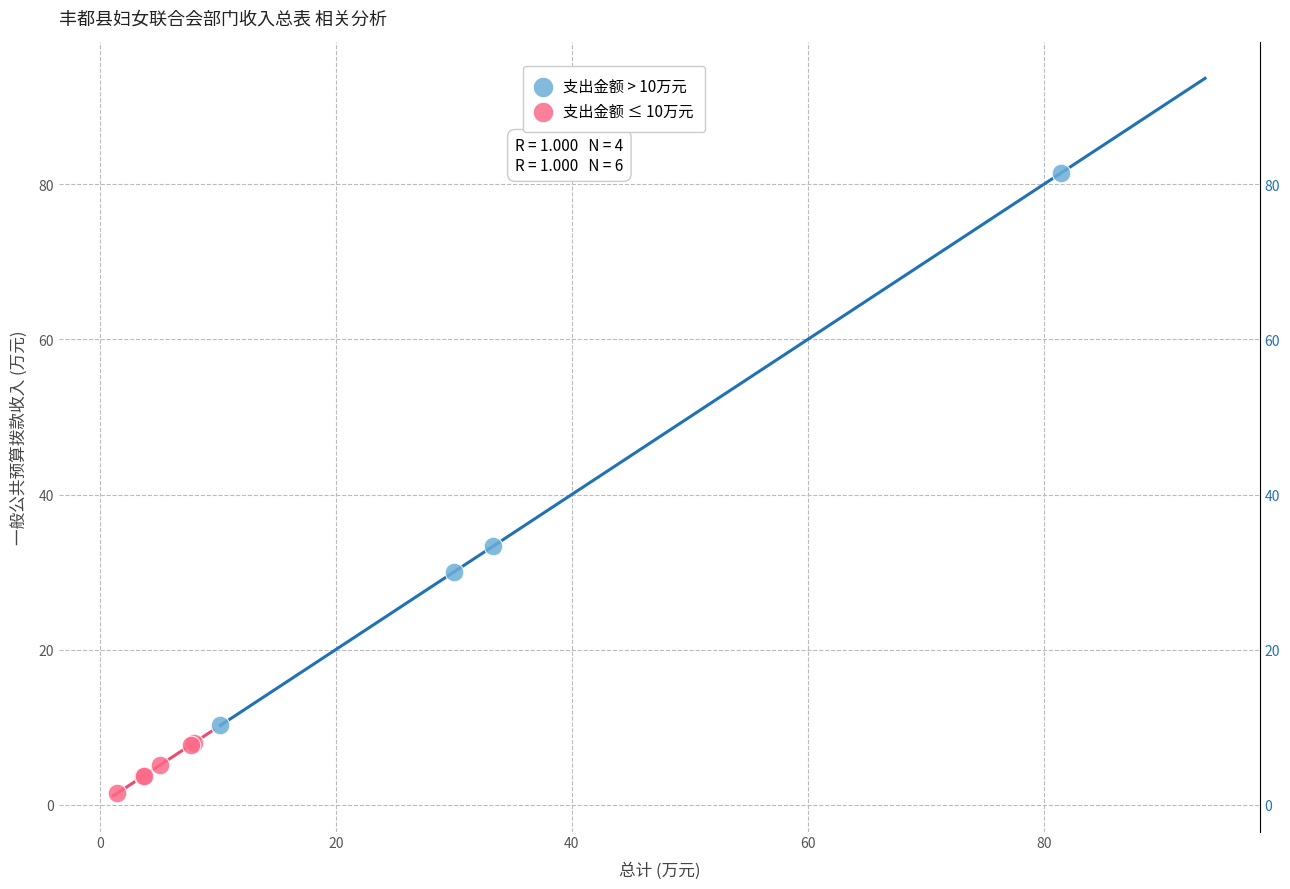

Which series reaches the maximum Y coordinate?

支出金额 > 10万元